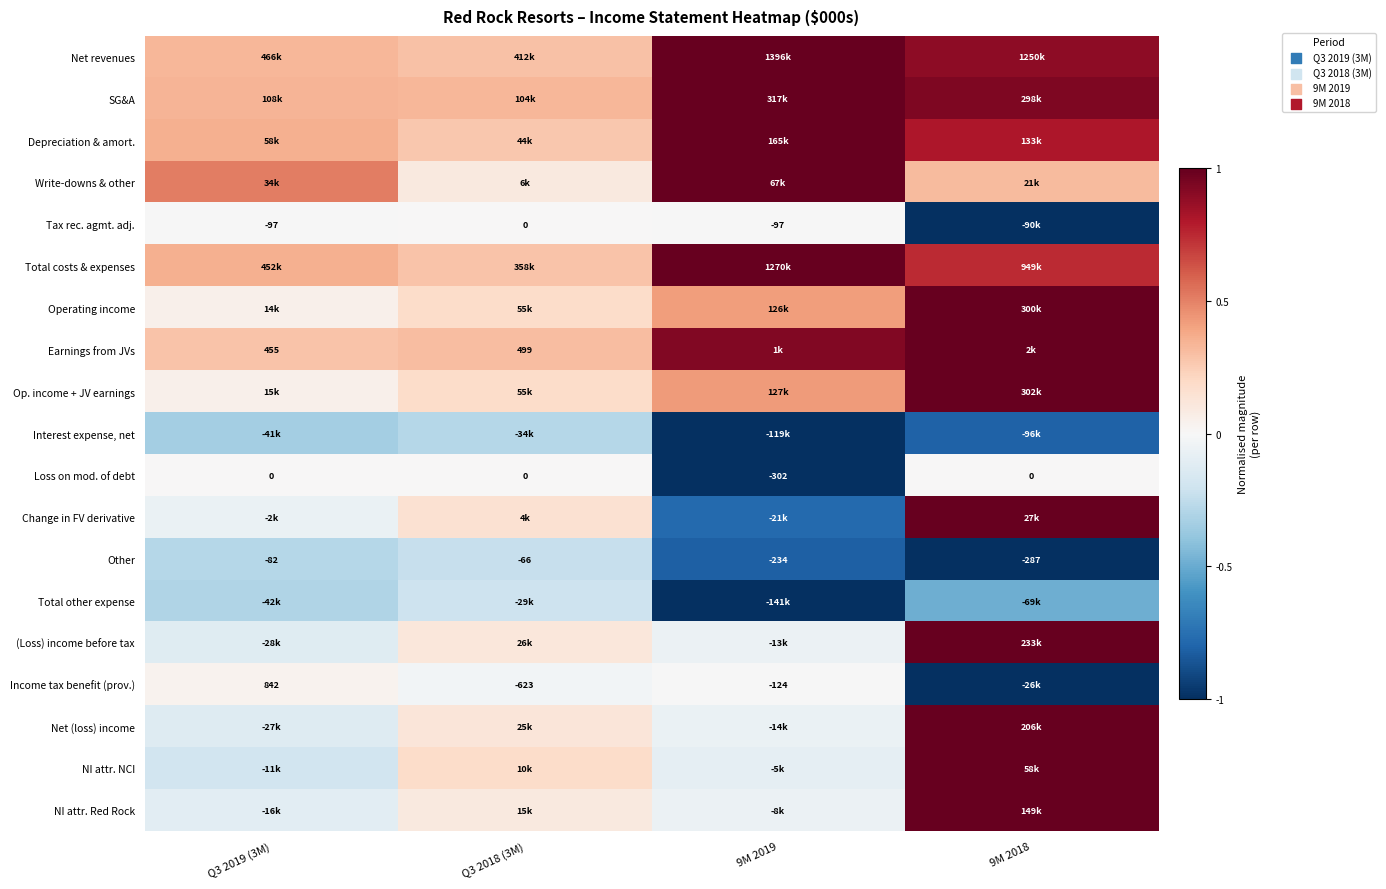

At which category is the sum across all series the highest?

9M 2018